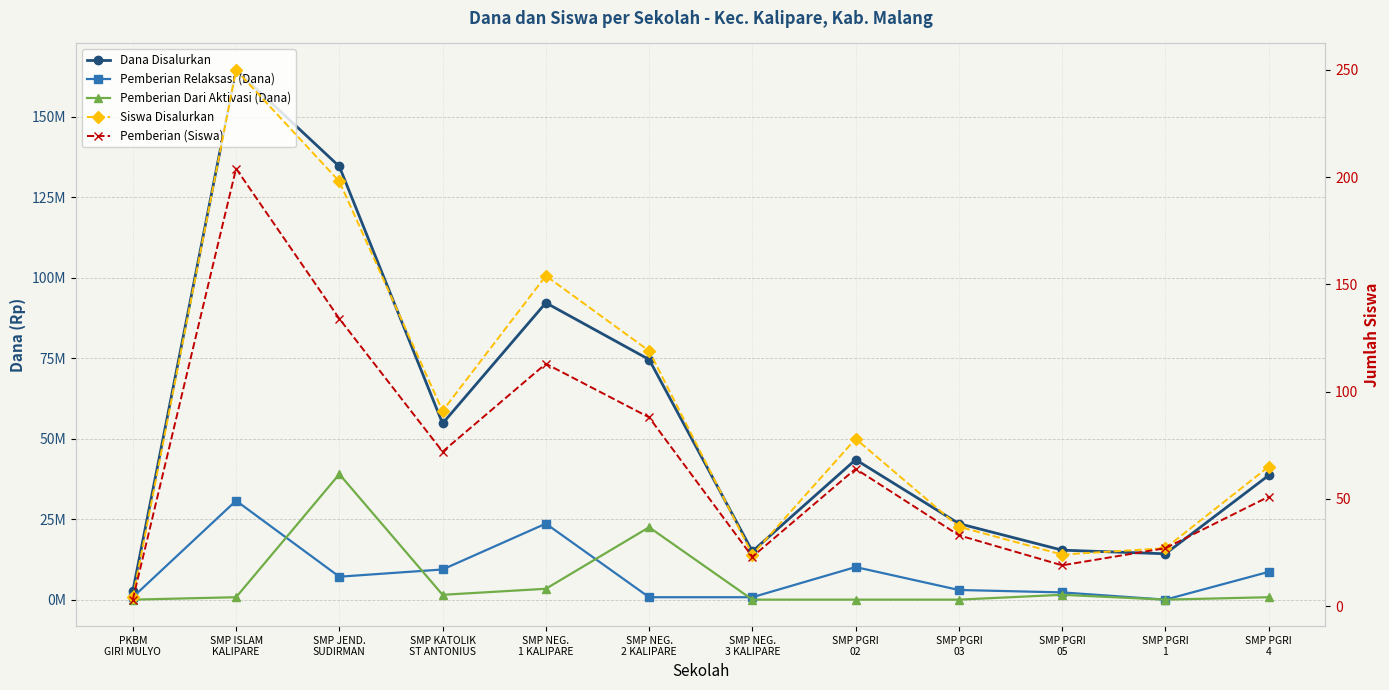

What is the label of the 5th point from the left?

SMP NEG.
1 KALIPARE